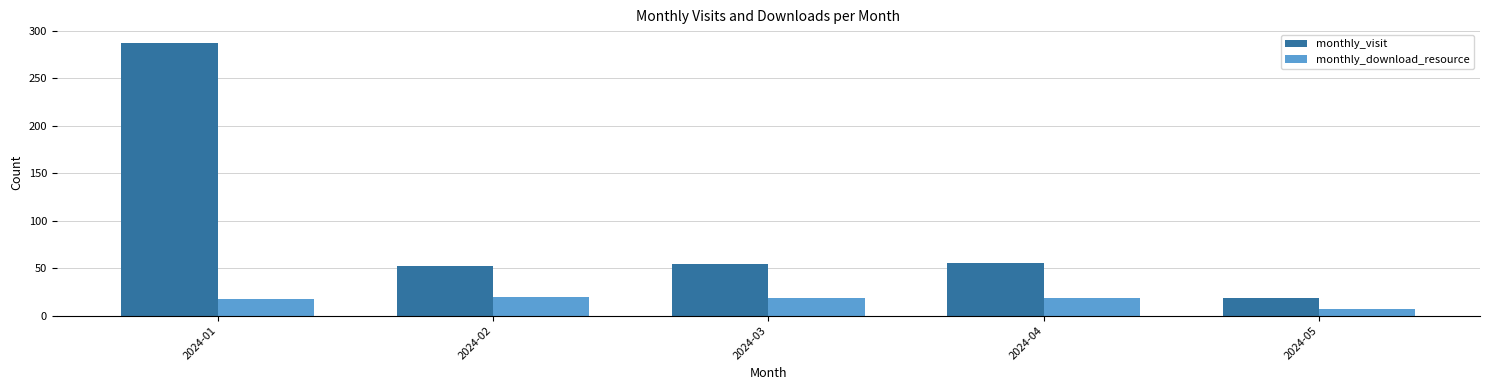

What is the greatest value displayed?

287